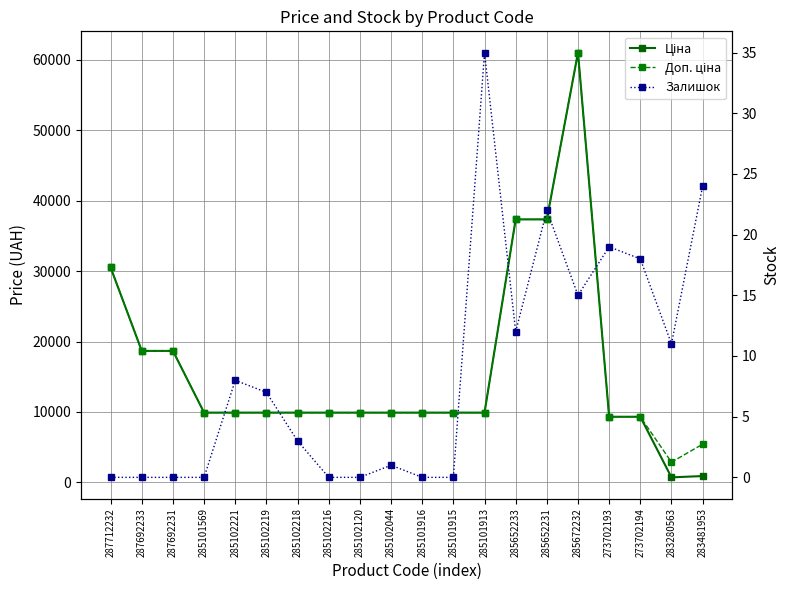

How many data points in Залишок are less than 7?

10